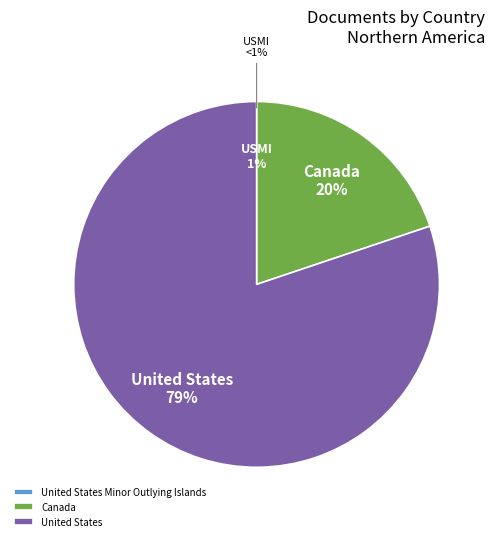

Which has a higher value, United States or Canada?

United States